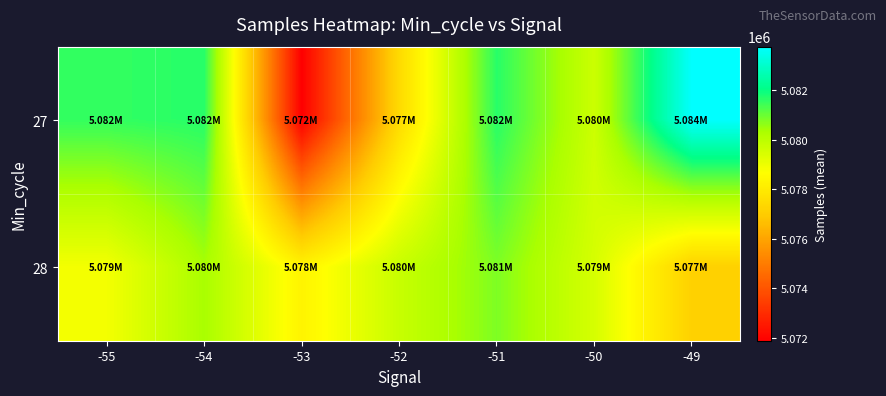

Reading left to right, list all the values displayed in this chart.

27: -55=5081538.0	-54=5081655.0	-53=5071880.8	-52=5077454.0	-51=5081647.0	-50=5079671.8	-49=5083747.7
28: -55=5078867.3	-54=5080344.0	-53=5078301.8	-52=5079758.8	-51=5080786.0	-50=5079473.3	-49=5077141.0